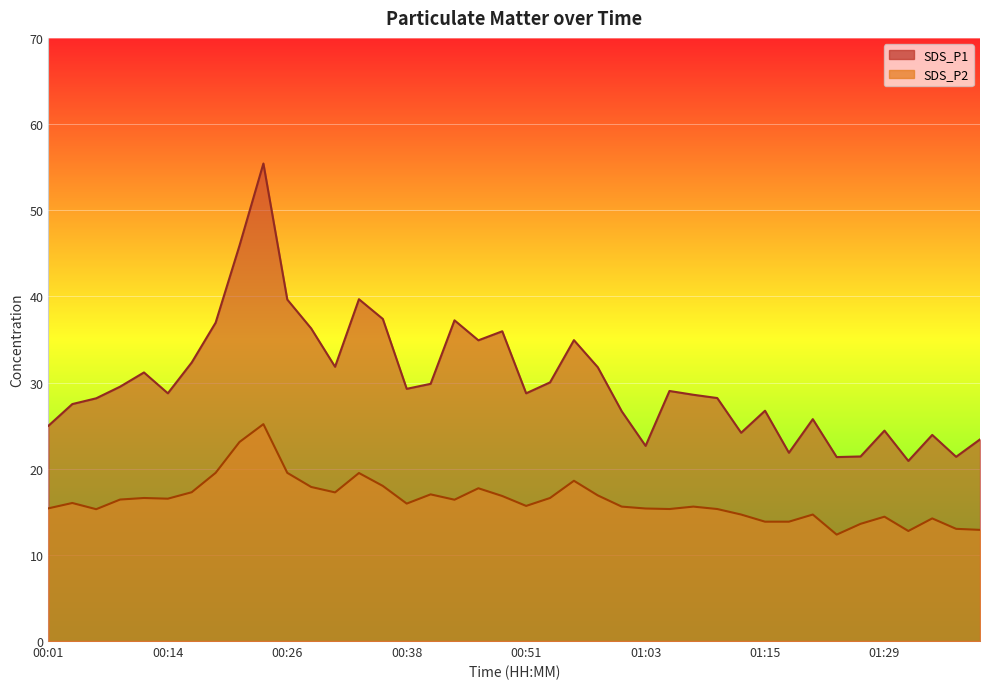

Which series changed the most between 00:51 and 00:53?

SDS_P1